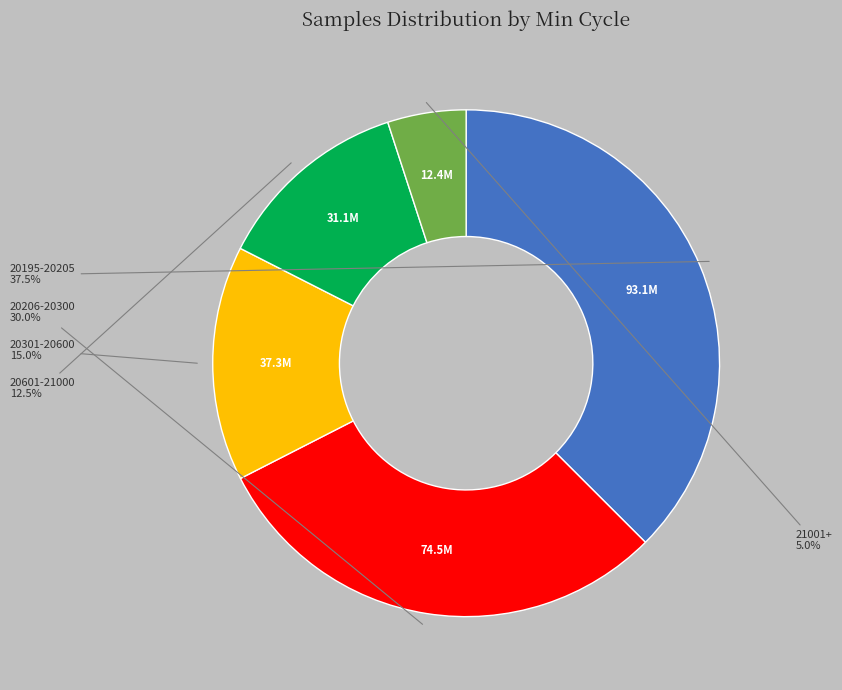

Does any single category account for the majority?

No